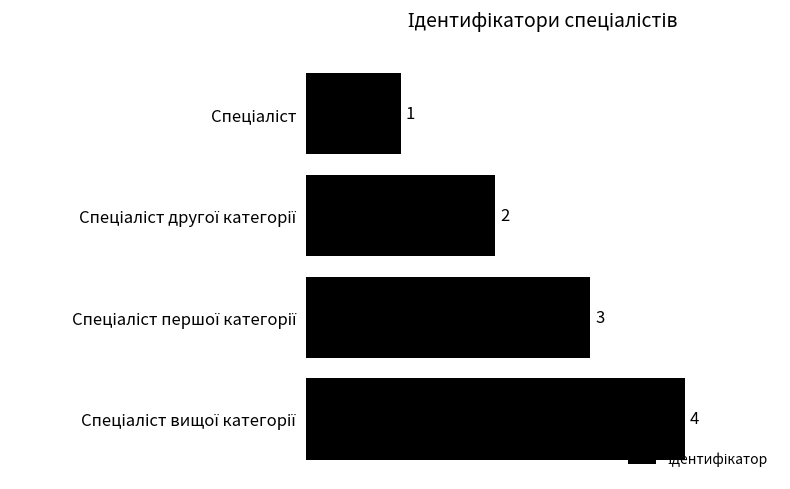

How many data points does each series have?

4